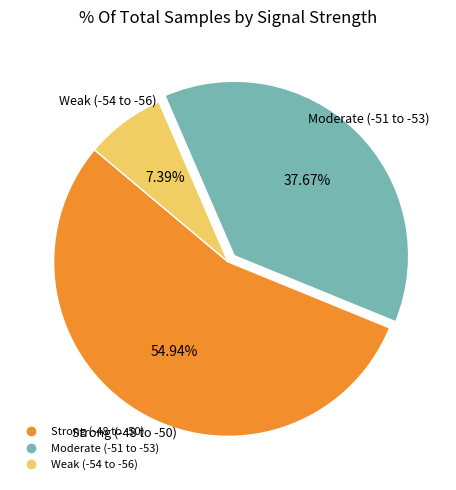

Is there any slice that represents more than half of the pie?

Yes